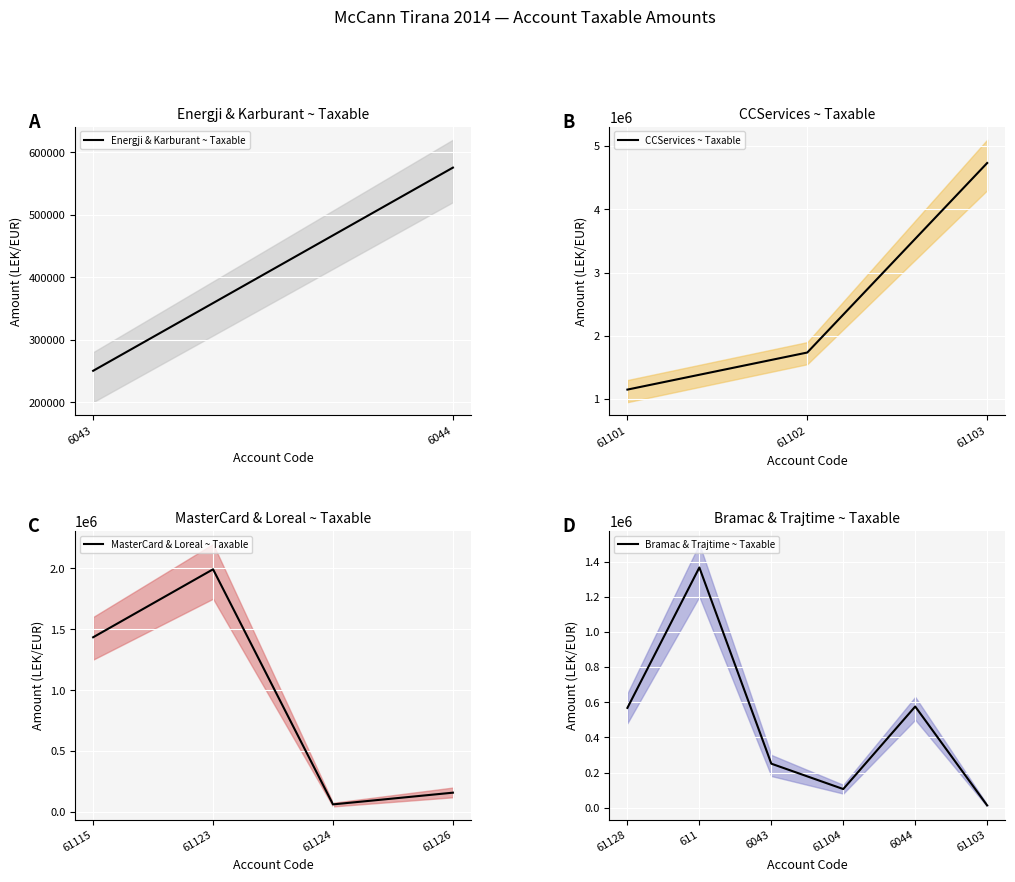

Rank the categories by CCServices ~ Taxable value from lowest to highest.

61101, 61102, 61103